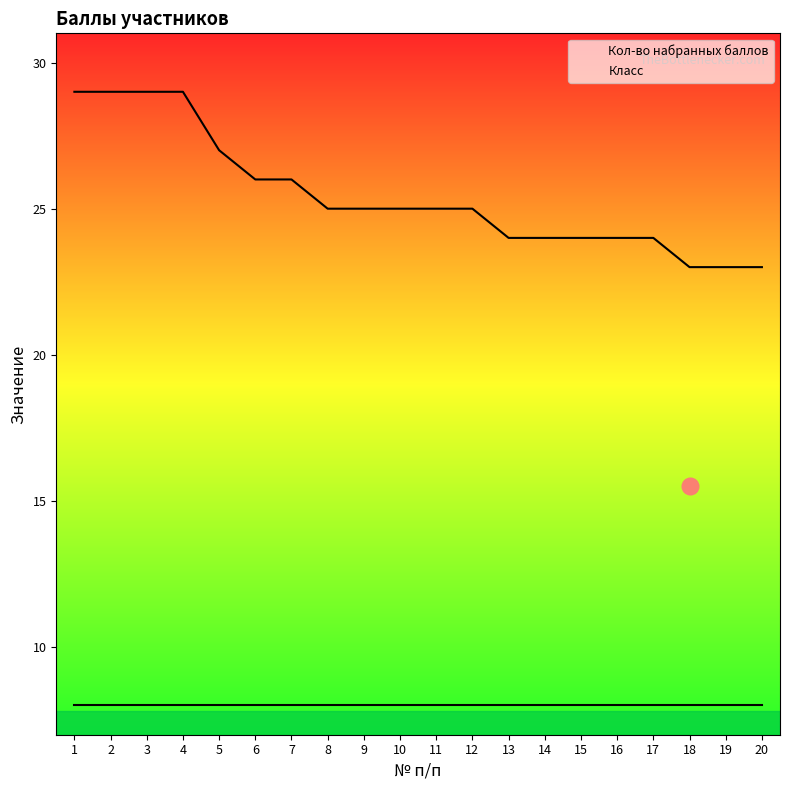

The value at 20 is 23. True or false?

True